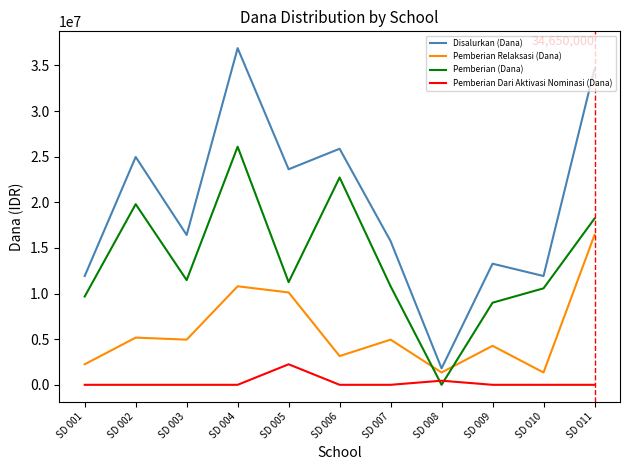

True or false: Pemberian (Dana) and Pemberian Dari Aktivasi Nominasi (Dana) intersect in this chart.

True